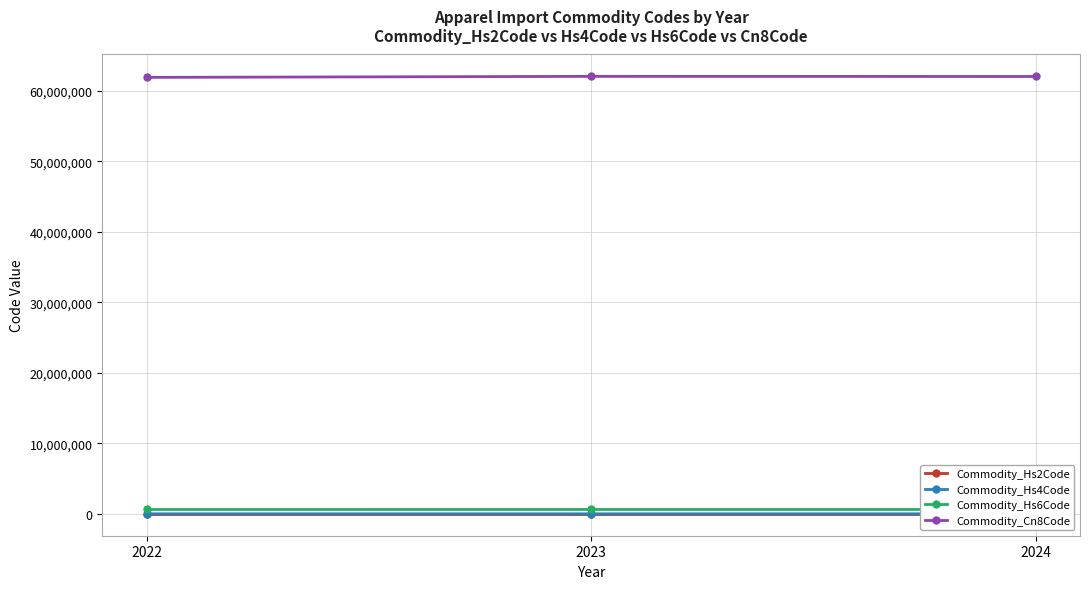

List the labels in order of Commodity_Cn8Code value, largest first.

2023, 2024, 2022